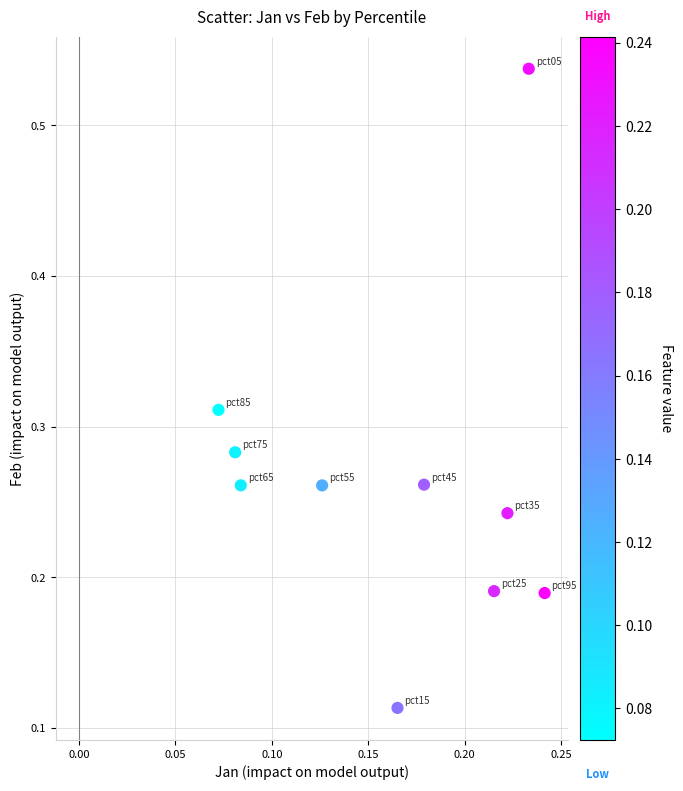

What is the range of Y values (max minus min)?

0.4